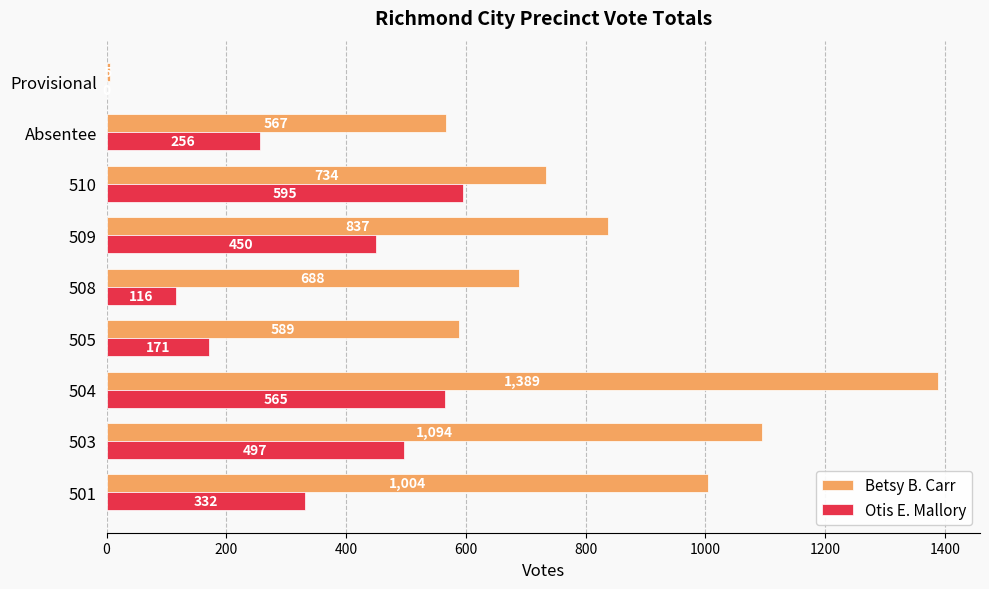

True or false: Betsy B. Carr has a value of 837 at 509.

True